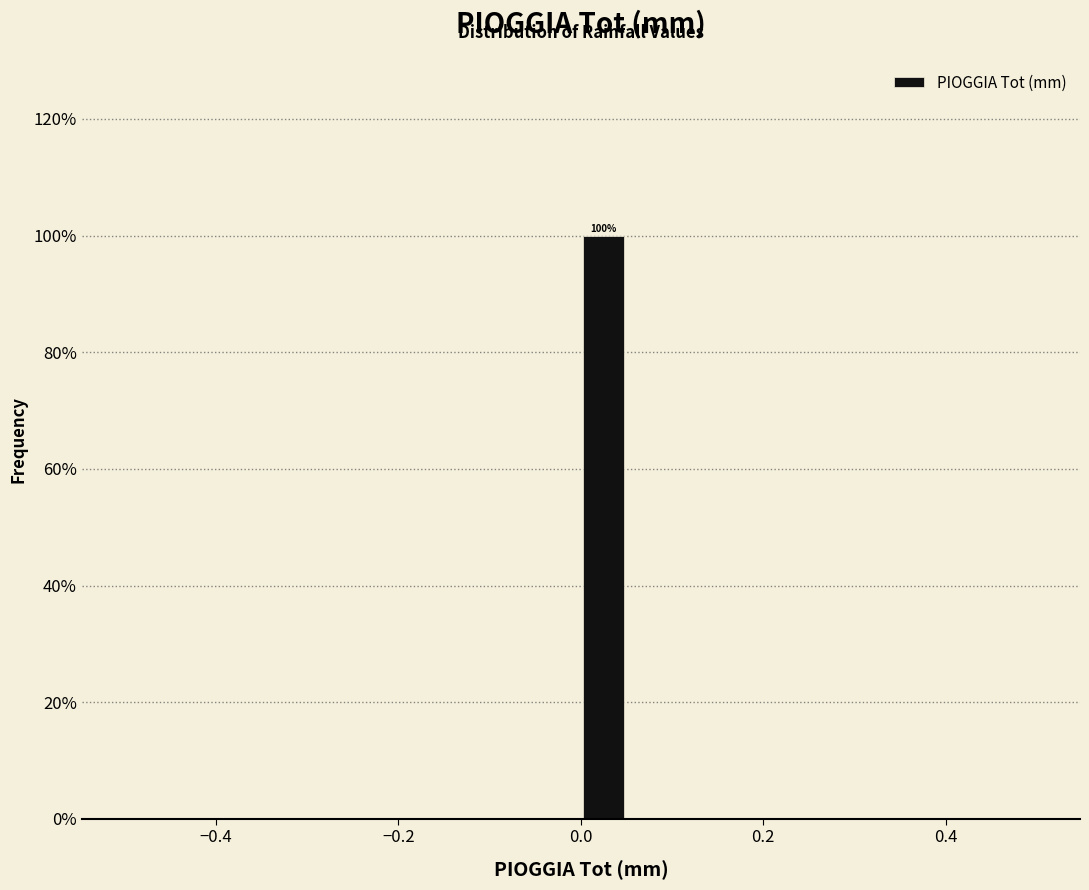

Read against the x-axis, roughly where is the centre of the tallest bar?

0.02